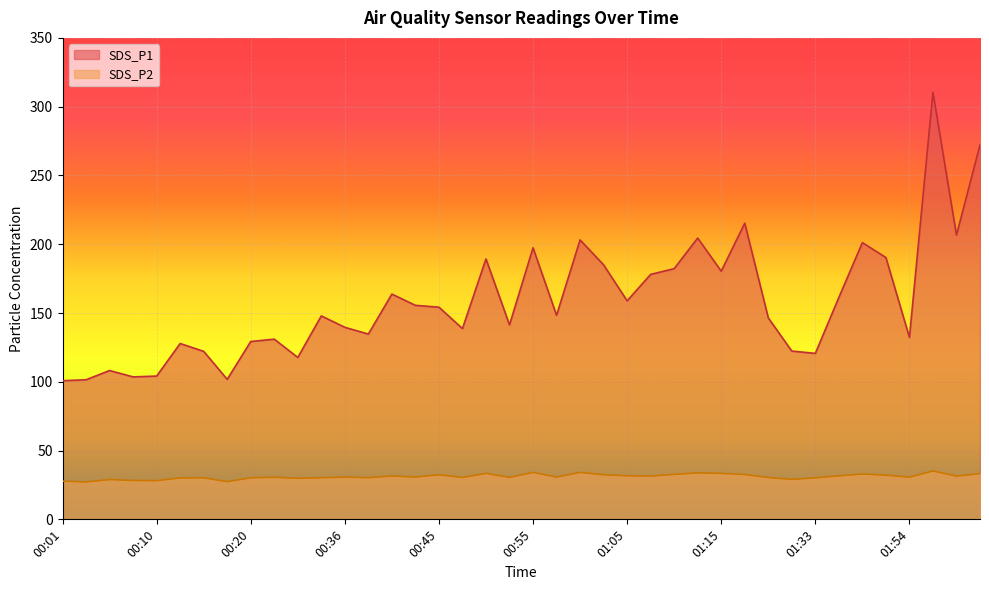

Where is the first local maximum for SDS_P2?

00:05